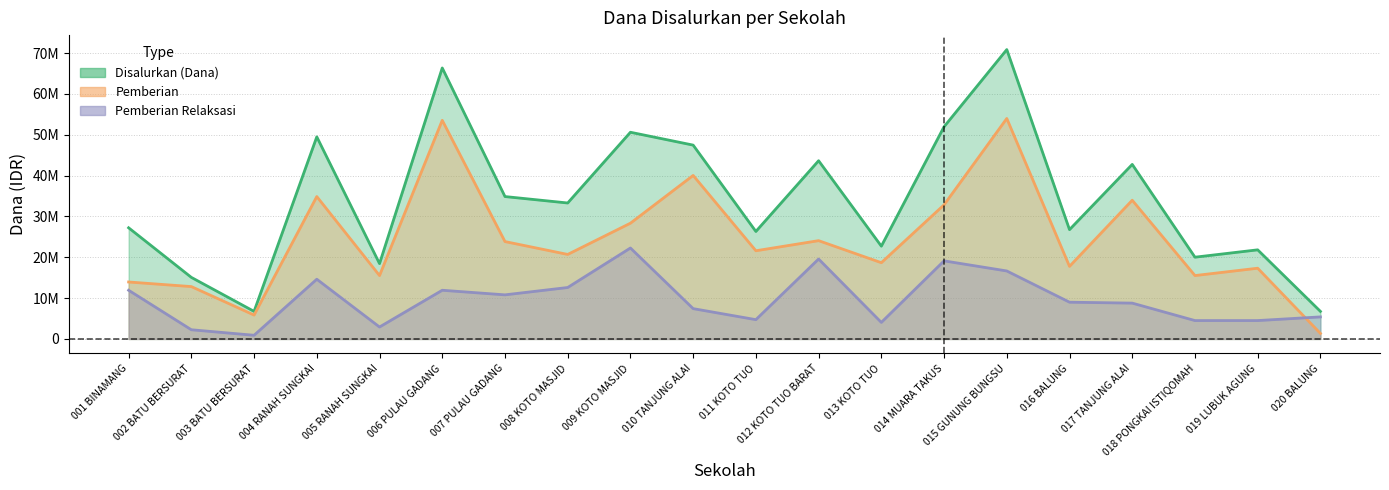

Which series ends up on top after the final intersection of Pemberian and Pemberian Relaksasi?

Pemberian Relaksasi